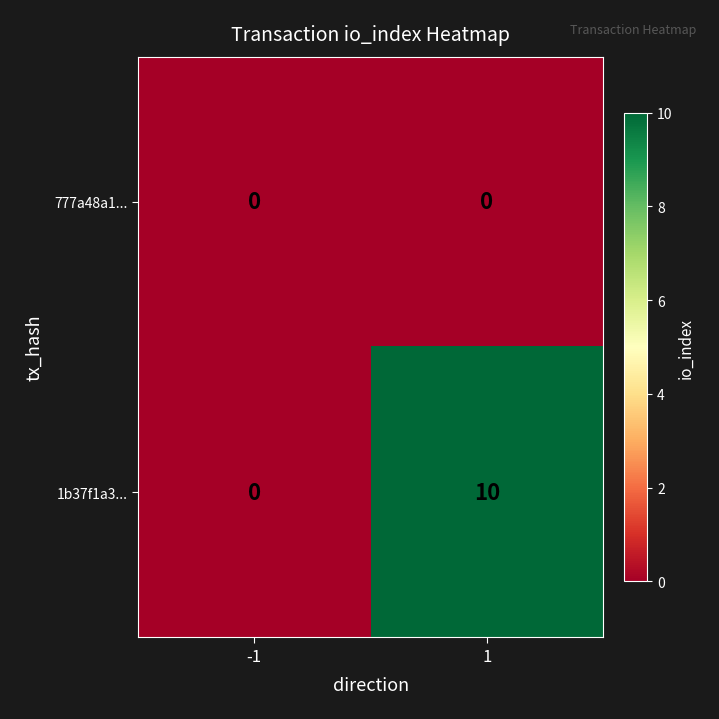

Reading left to right, extract all data points from this chart.

777a48a1...: -1=0	1=0
1b37f1a3...: -1=0	1=10